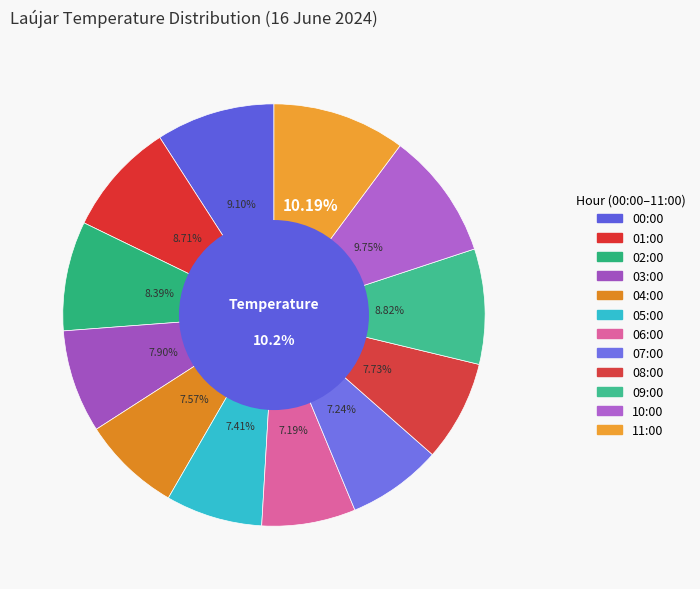

Count the number of slices in the pie.

12